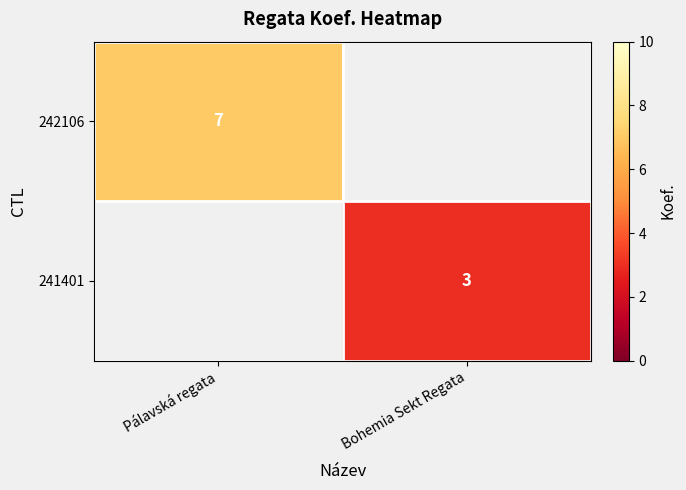

The 242106 series shows 7 at Pálavská regata. True or false?

True